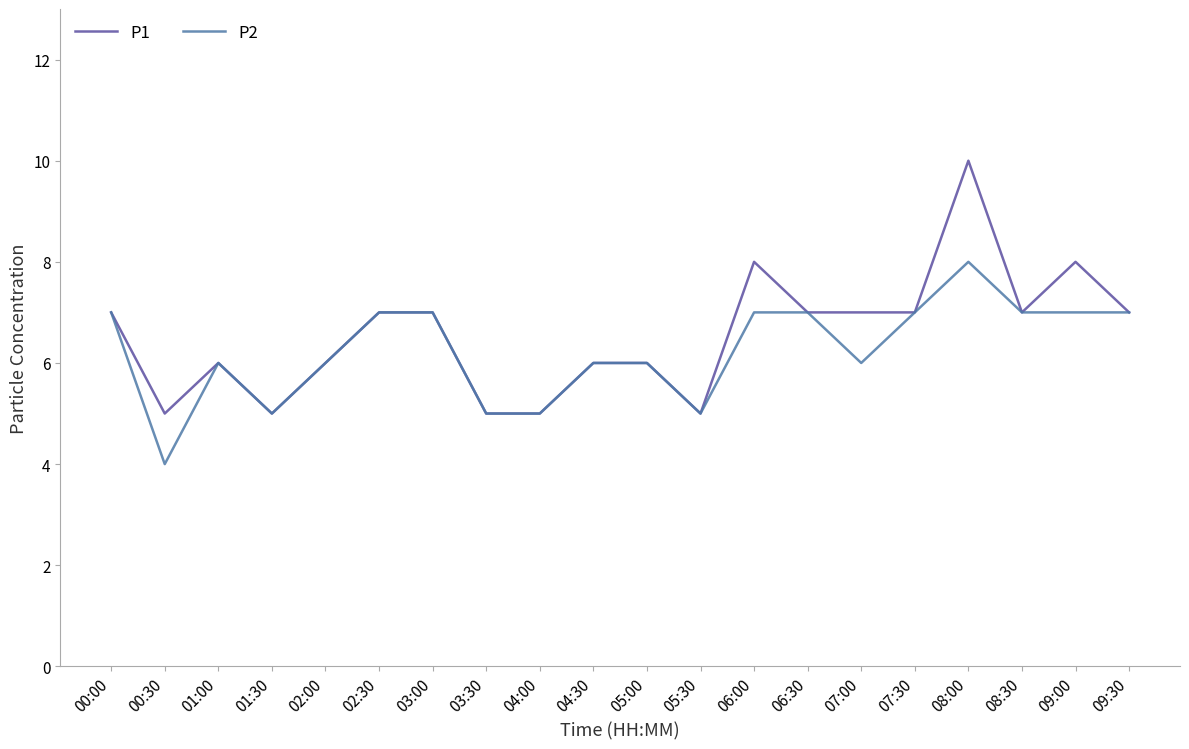

What position from the left is 03:00?

7